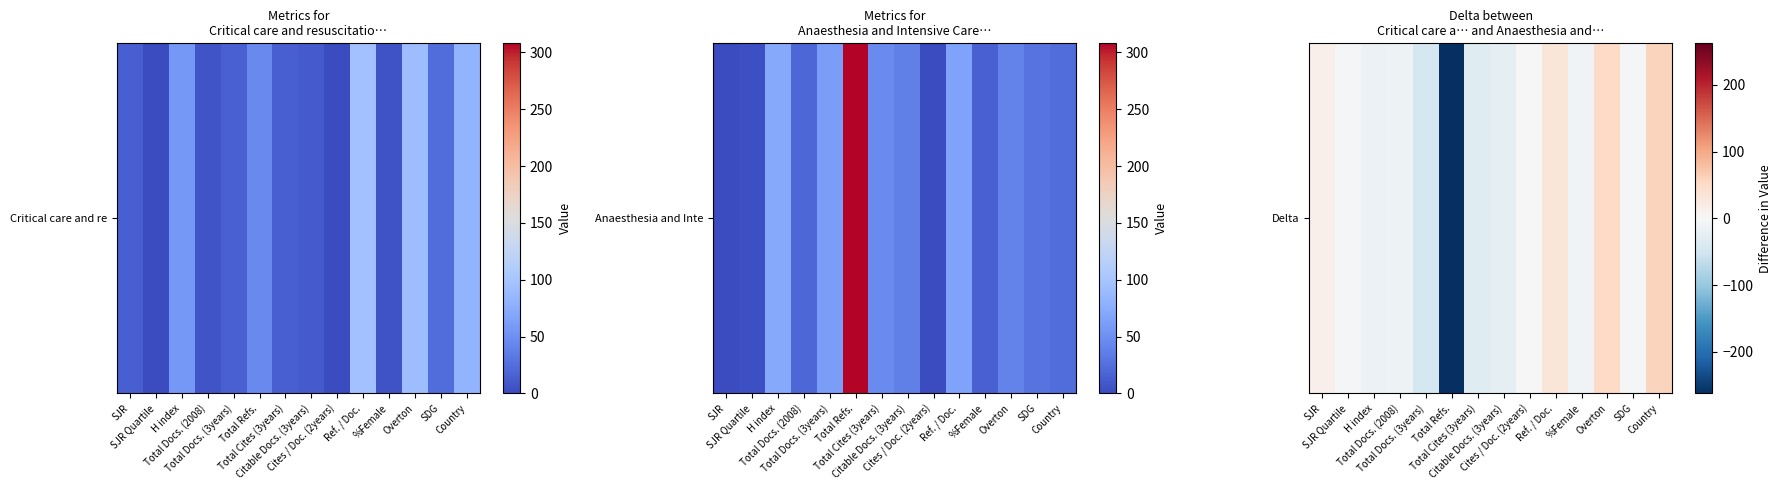

What is the change in value from SJR Quartile to SDG?

-1.1